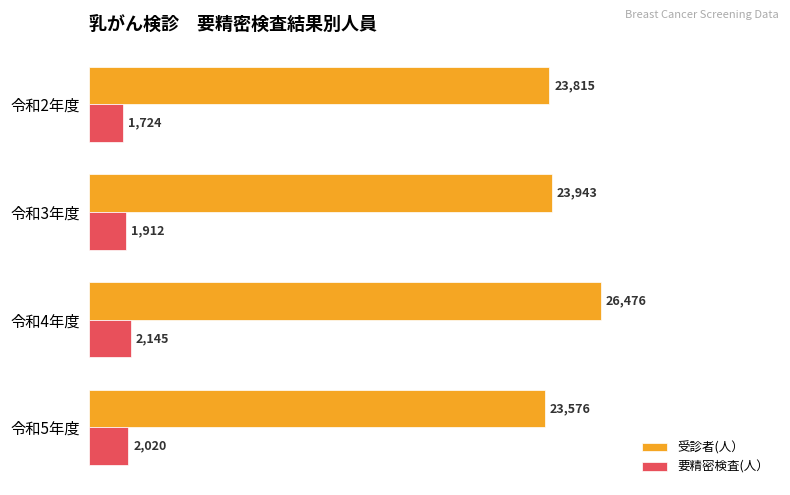

What are all the series names shown in the legend?

受診者(人）, 要精密検査(人）